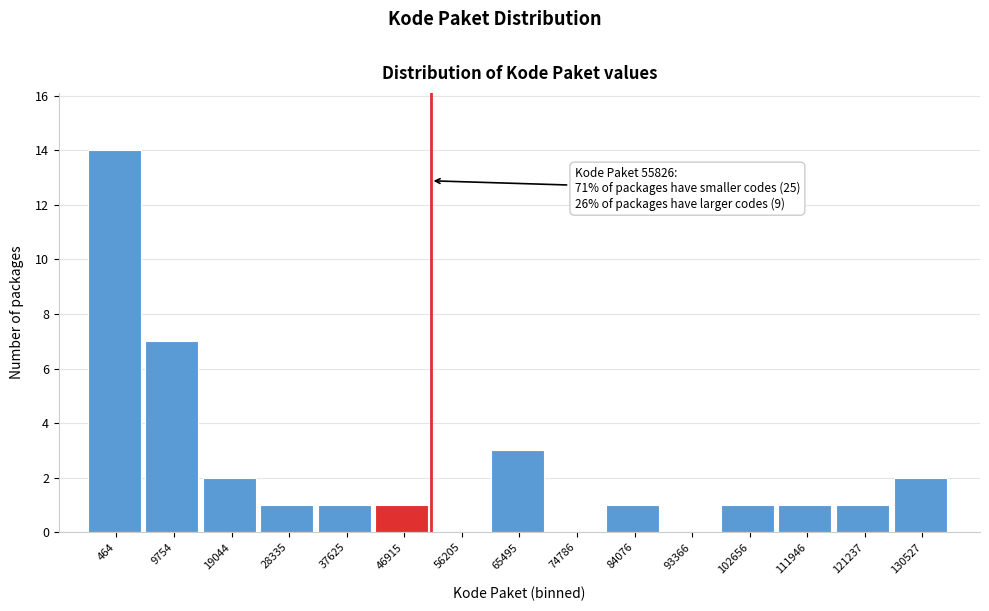

Is it true that the value at 93366 is 0?

True